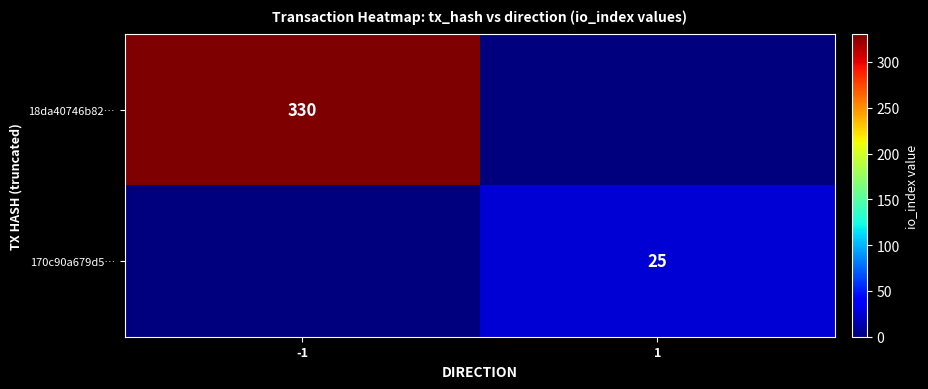

The value of 170c90a679d5… at 1 is 33. True or false?

False